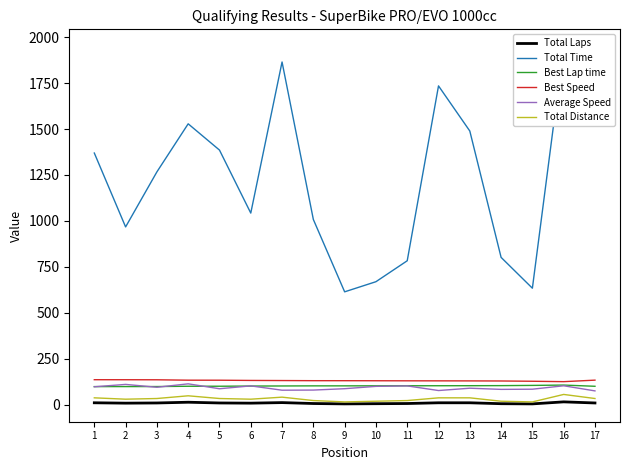

What is the total value across all series at 4?

1935.6